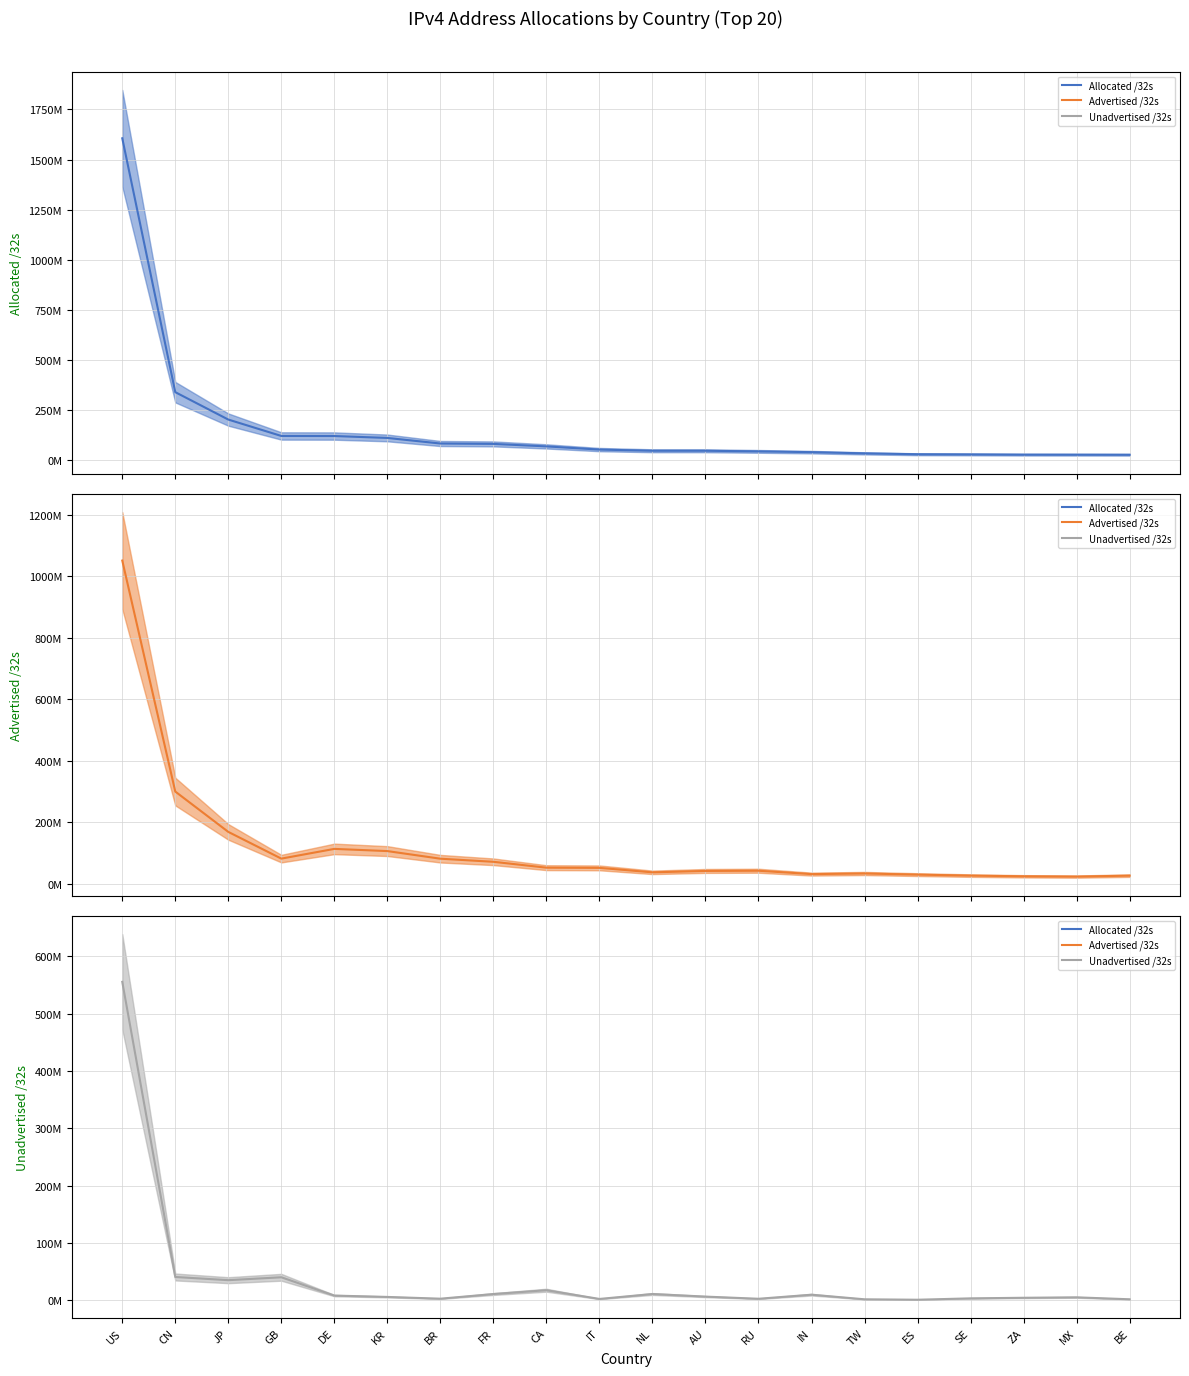

At which category does Advertised /32s (mean) reach its first local valley?

GB